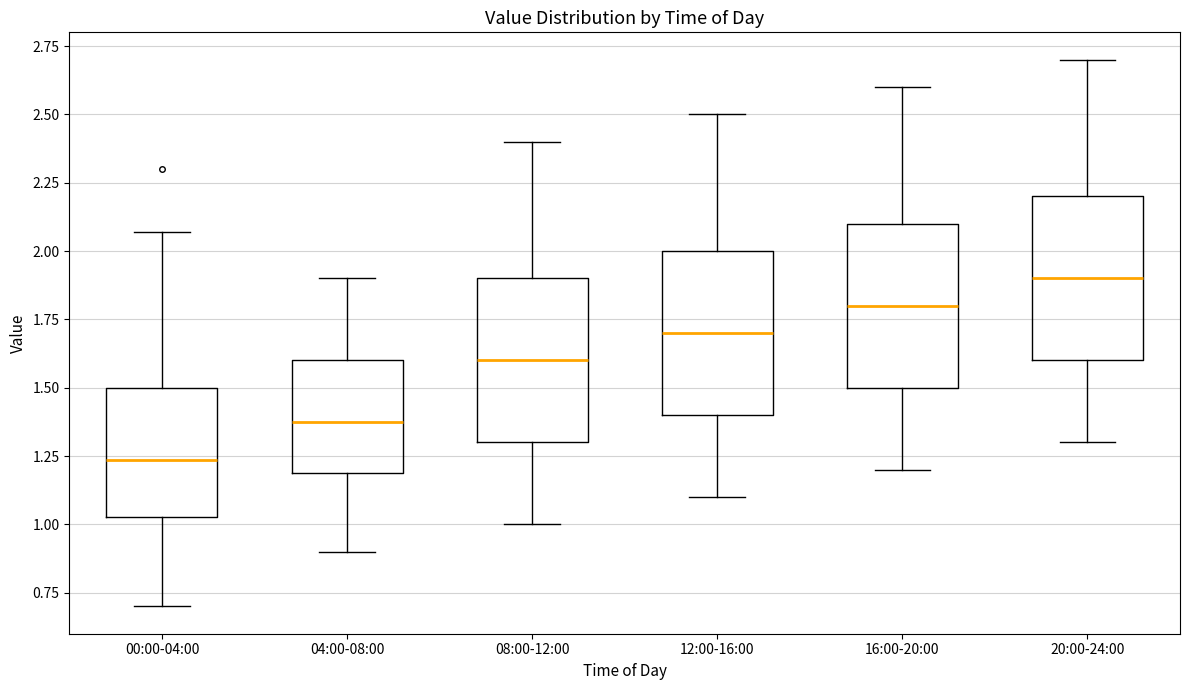

Which box's median line is the highest?

20:00-24:00